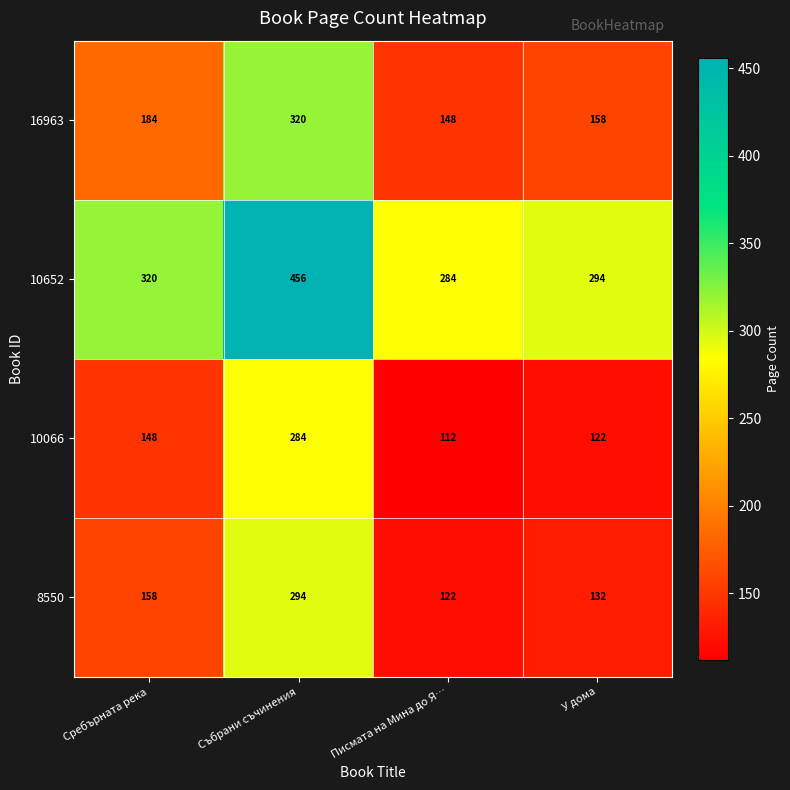

Rank the series by their maximum value, from highest to lowest.

10652, 16963, 8550, 10066